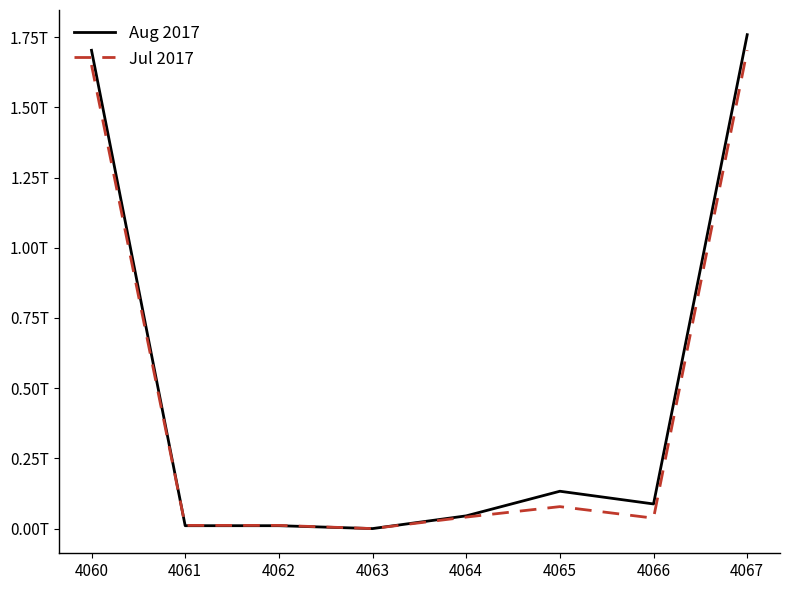

What are all the series names shown in the legend?

Aug 2017, Jul 2017